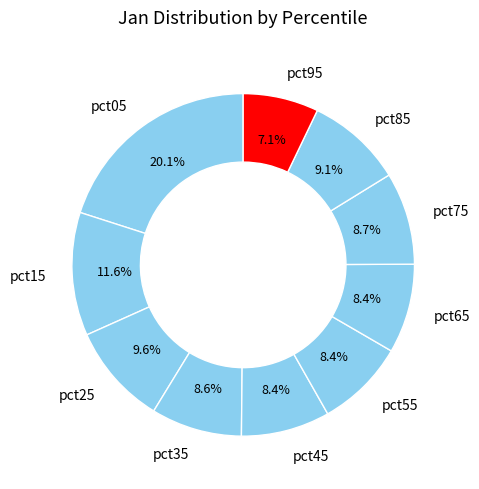

What percentage is NOT represented by pct35?

91.4%